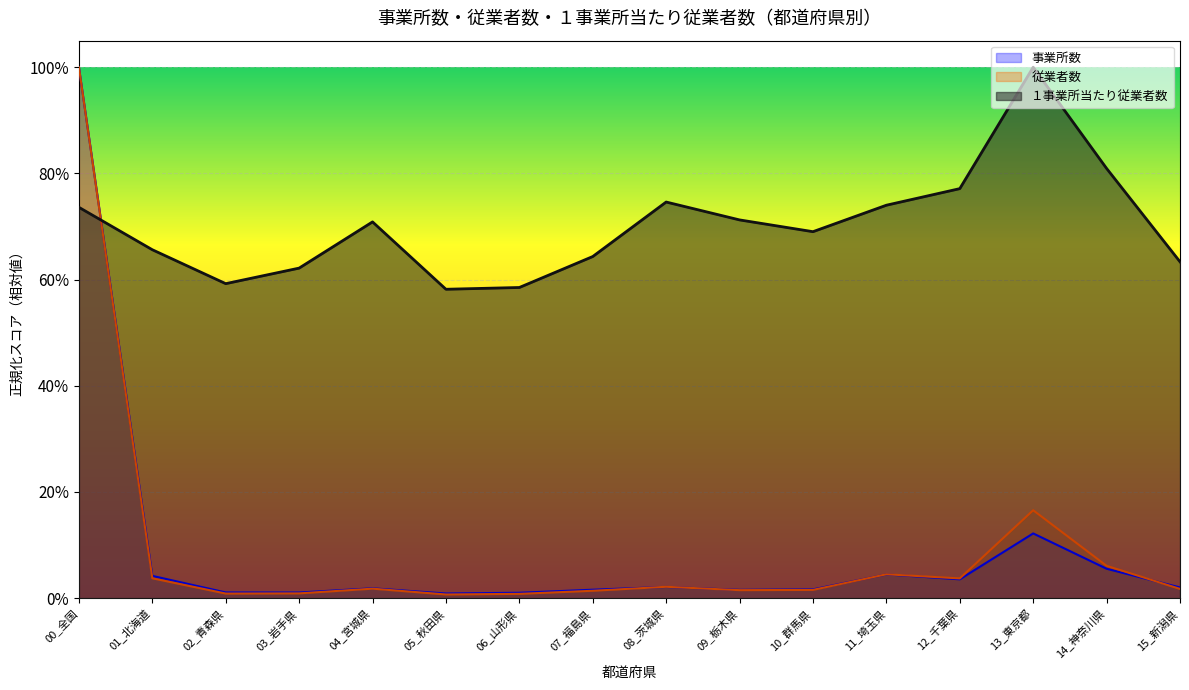

What is the sum of all 従業者数 values?

1.5